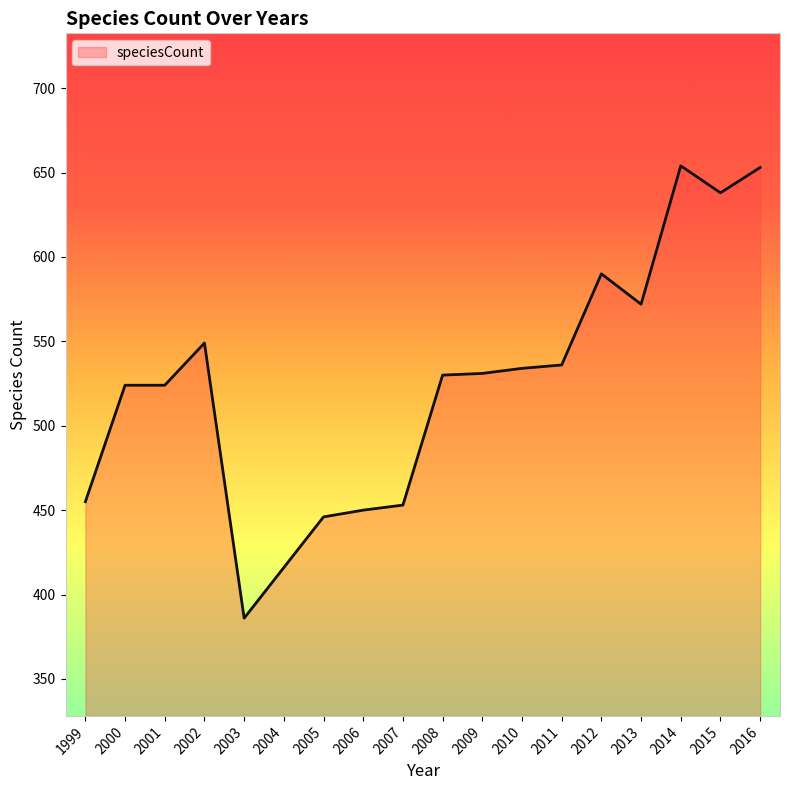

What is the minimum value shown in the chart?

386